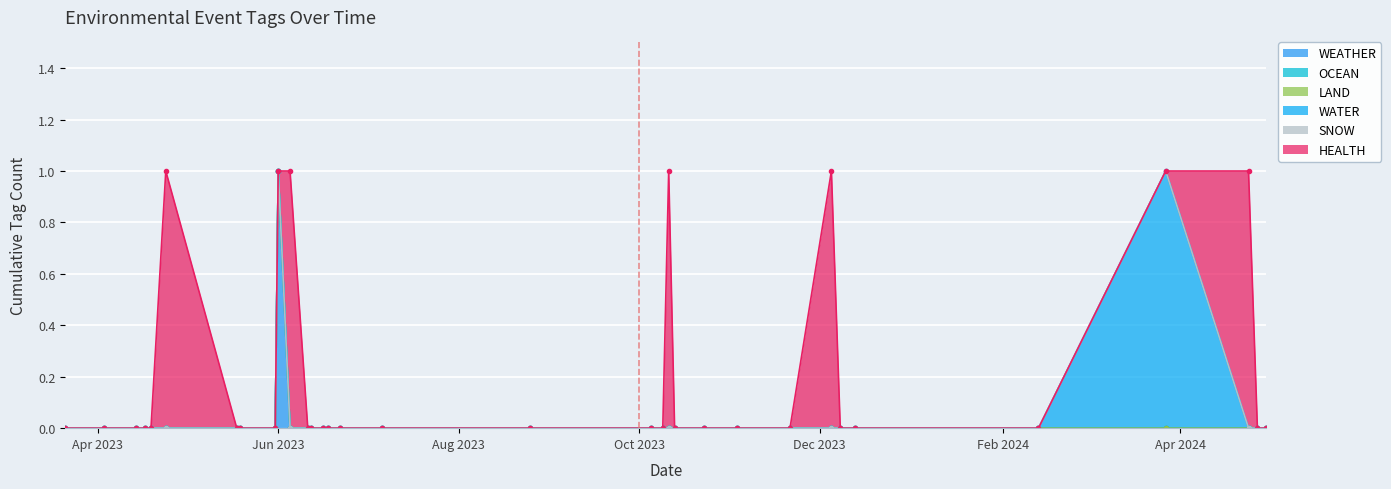

Which series changed the most between 2023-05-19 and 2024-02-13?

WEATHER